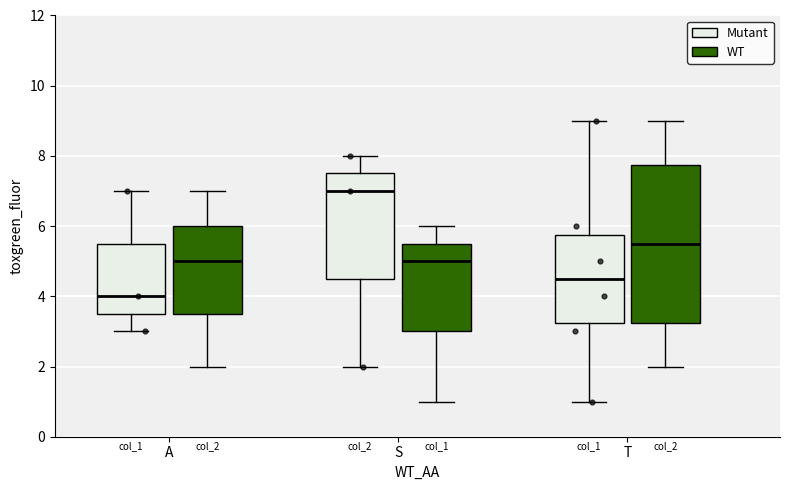

Which box is the tallest, from its lower edge to its upper edge?

T (WT)